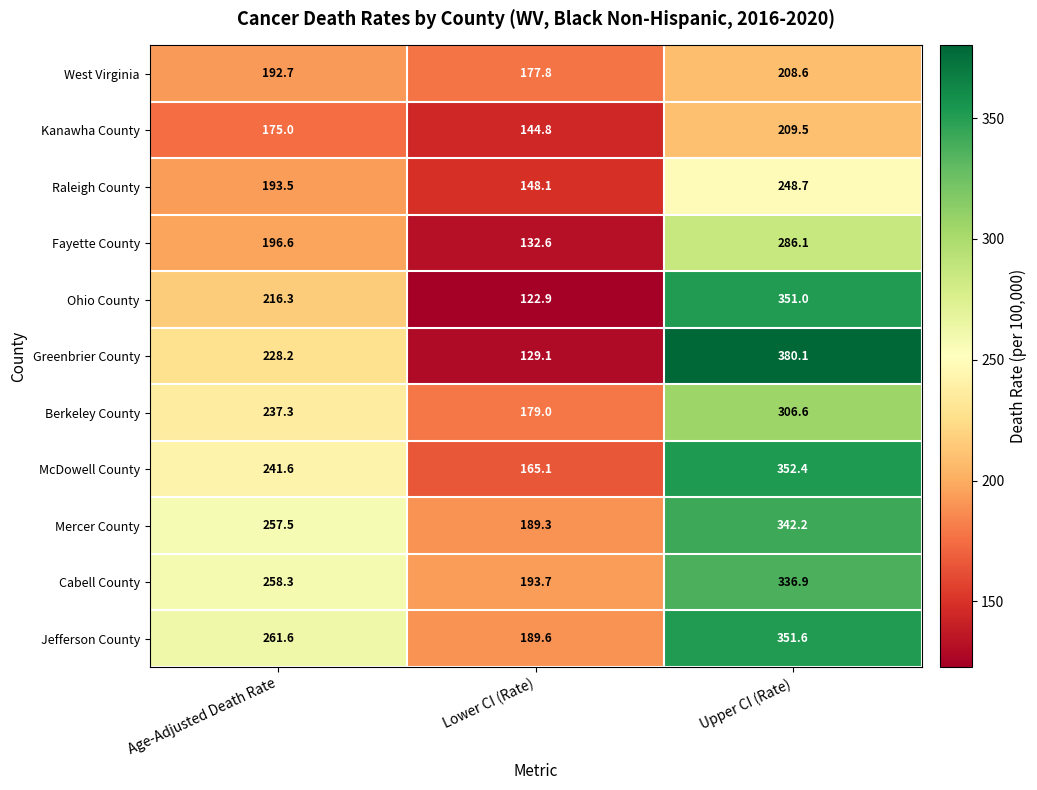

What is the difference between the maximum and minimum values in the Berkeley County series?

127.6